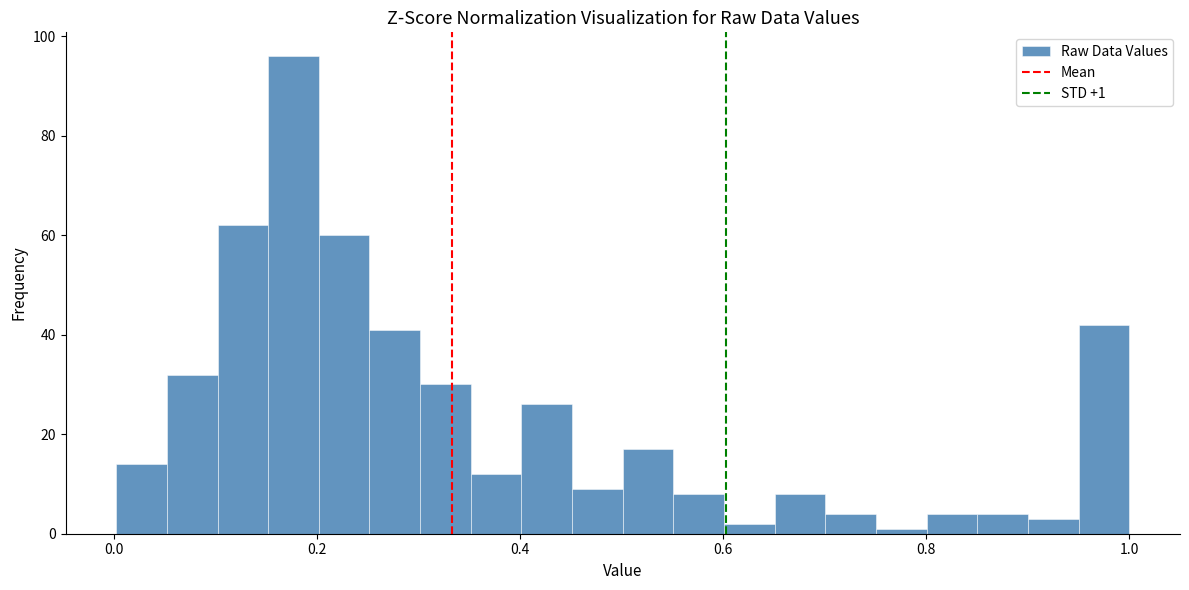

Around what value on the x-axis is the tallest bar? Give the approximate position of its centre, as read against the axis.

0.18